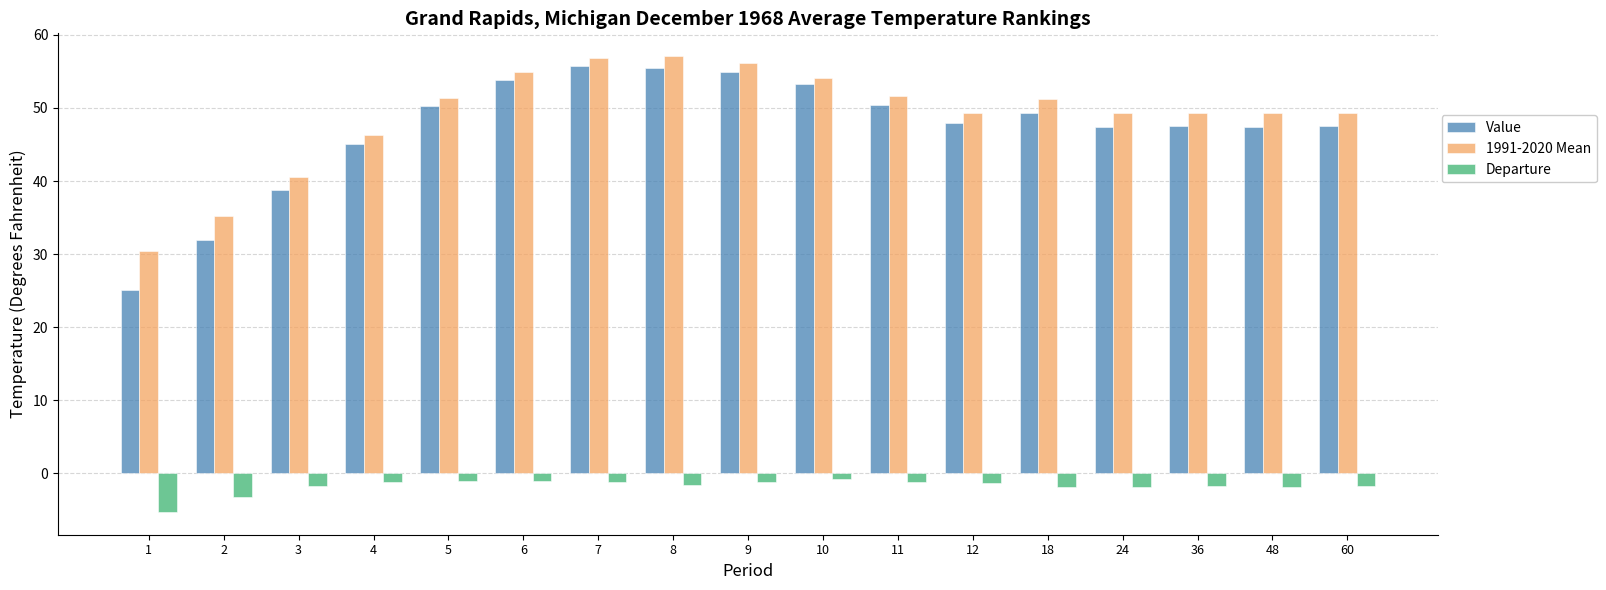

What is the lowest value of the Departure series?

-5.3